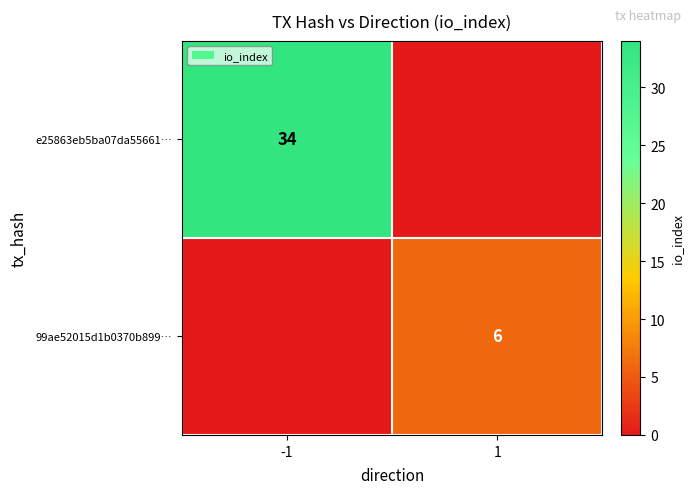

True or false: 99ae52015d1b0370b899… has a value of 6 at 1.

True